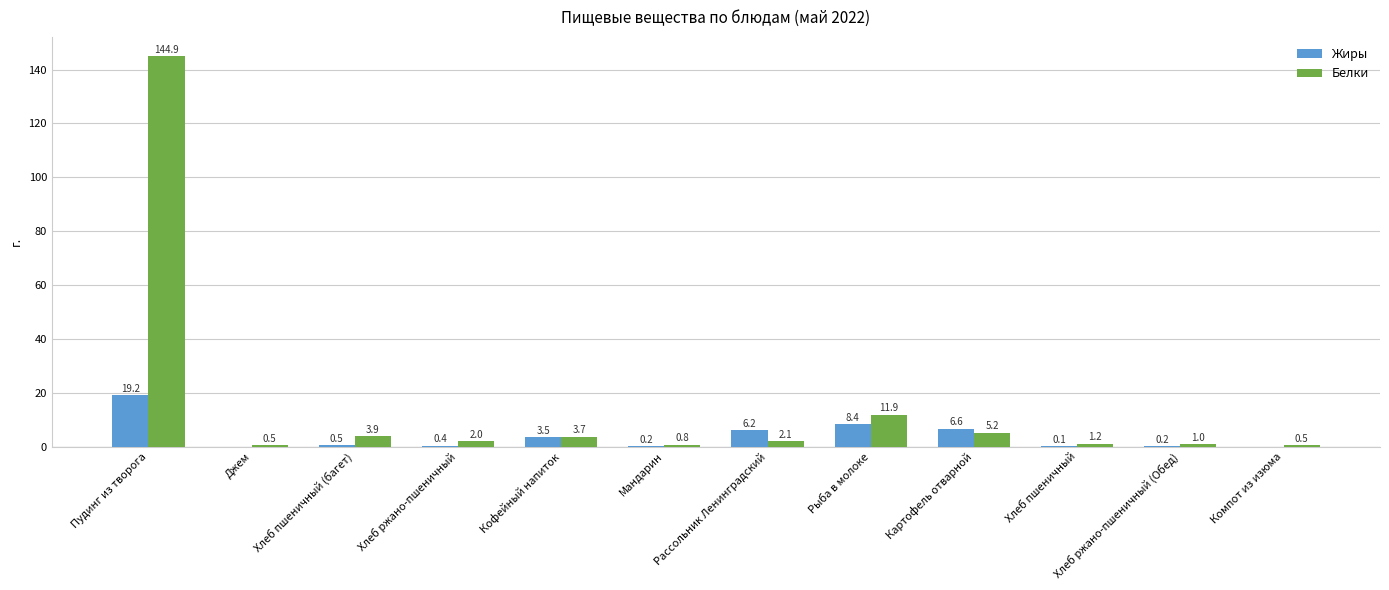

Where does the Белки series first go above 2?

Пудинг из творога